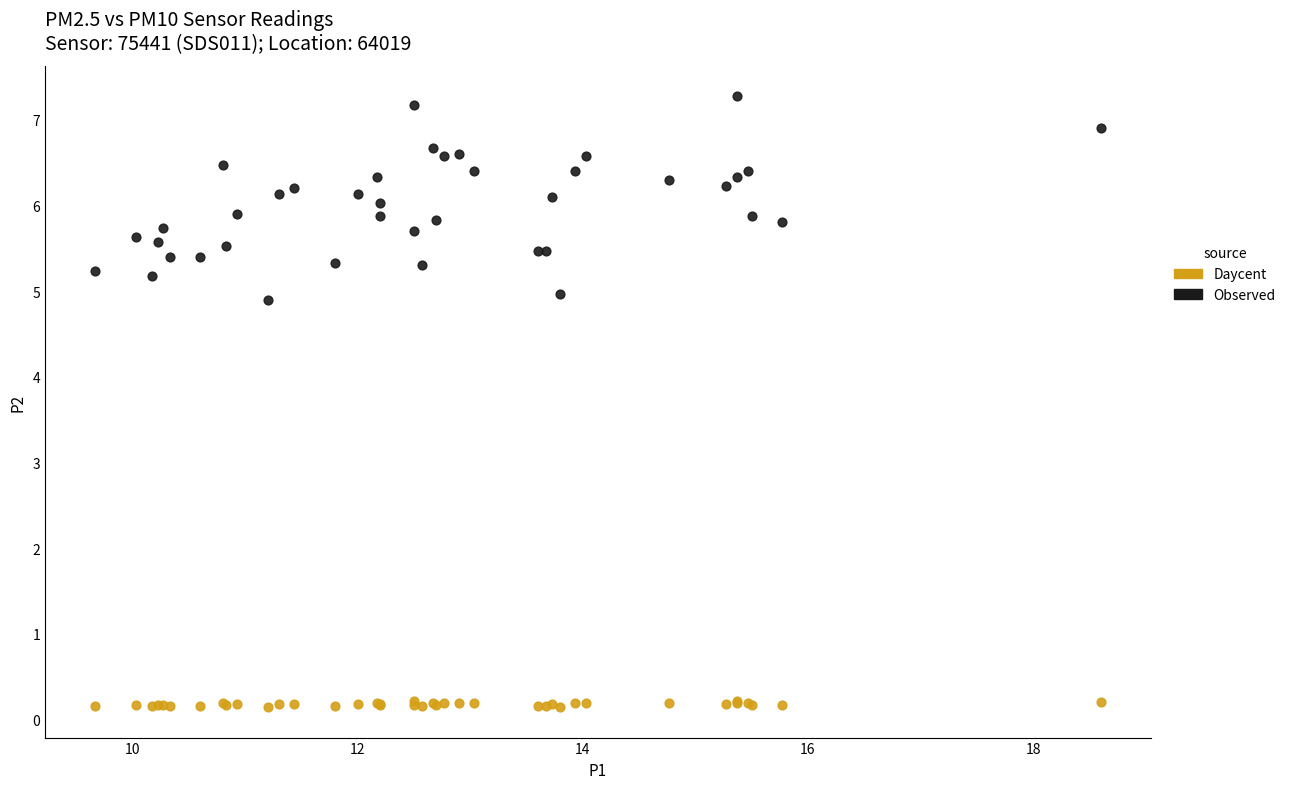

What is the X range (max minus min) for the scatter plot?

8.9